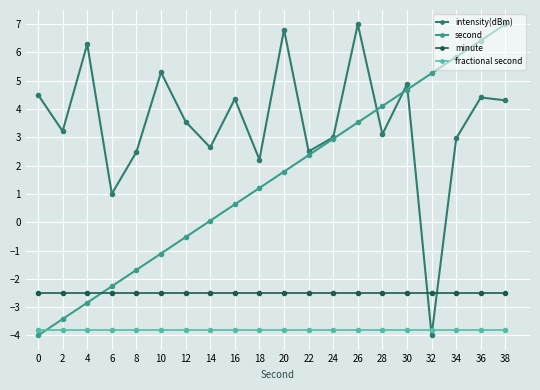

Which series changed the most between 32 and 38?

intensity(dBm)